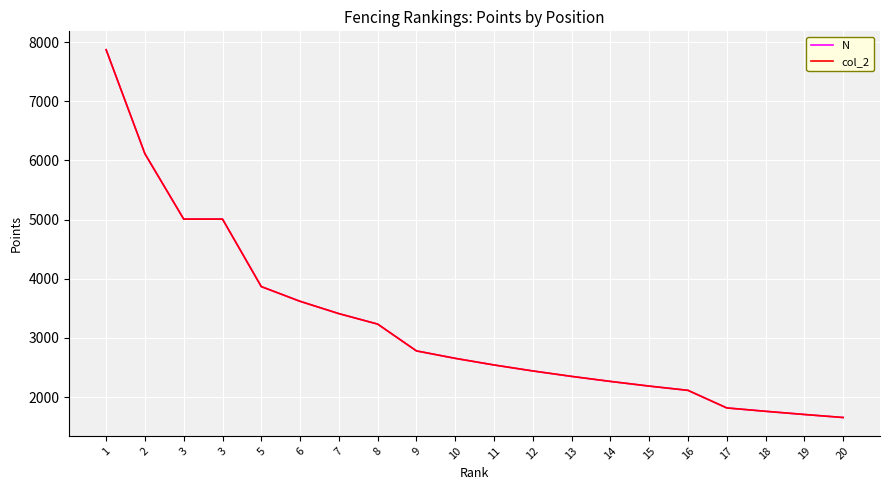

Does the chart display data point markers on the line(s)?

No